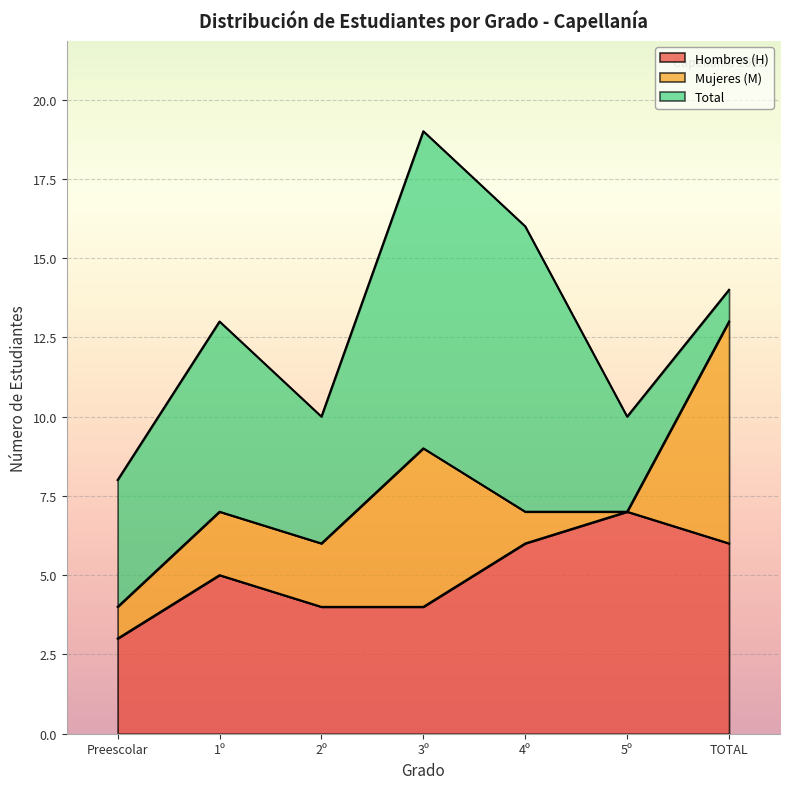

At which category is the sum across all series the highest?

3º